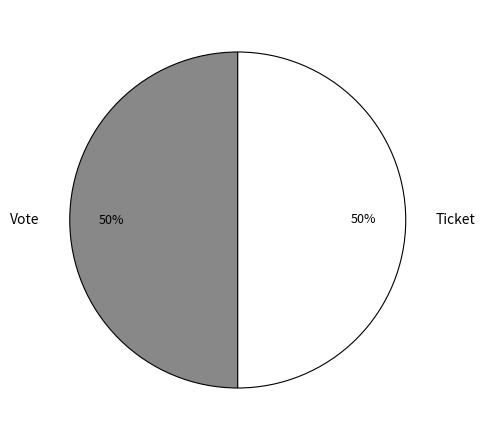

To the nearest percent, what is the combined percentage of Vote and Ticket?

100%